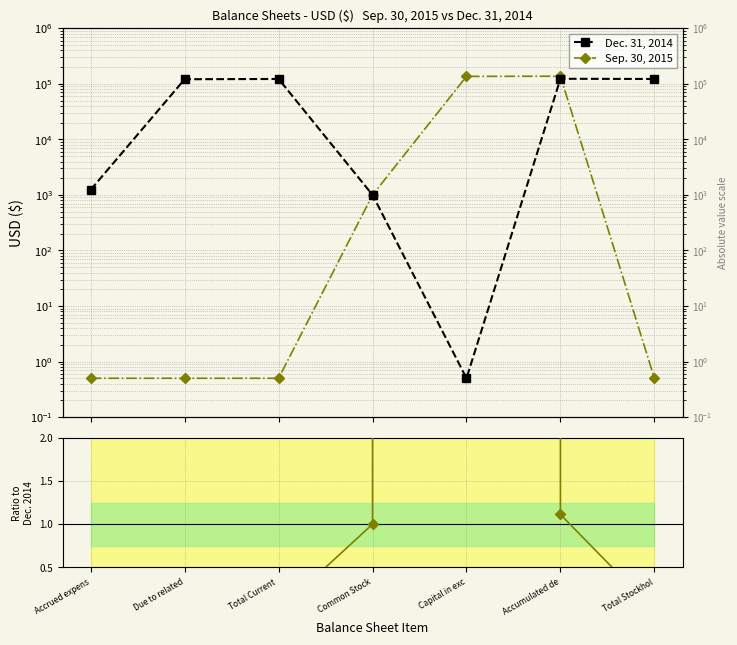

Reading right to left, list all the values displayed in this chart.

Dec. 31, 2014: 122621.0	123621.0	0.5	1000.0	122621.0	121378.0	1243.0
Sep. 30, 2015: 0.5	137535.0	136535.0	1000.0	0.5	0.5	0.5
Ratio to Dec. 2014: 0.0	1.1	273070.0	1.0	0.0	0.0	0.0